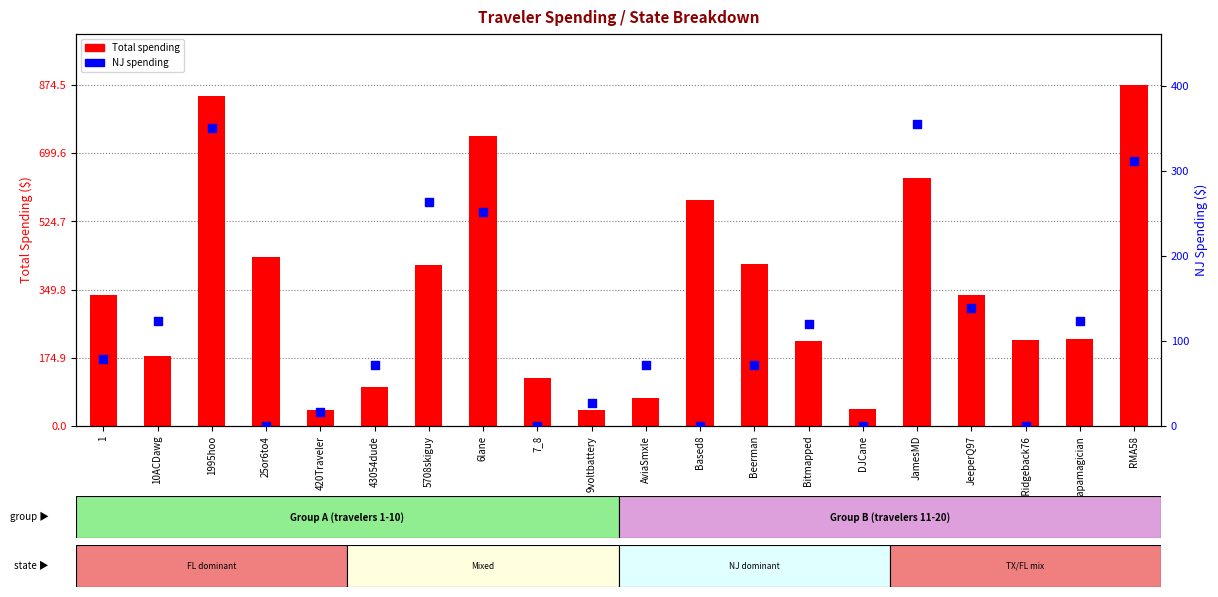

Which series contains the lowest Y value?

NJ spending